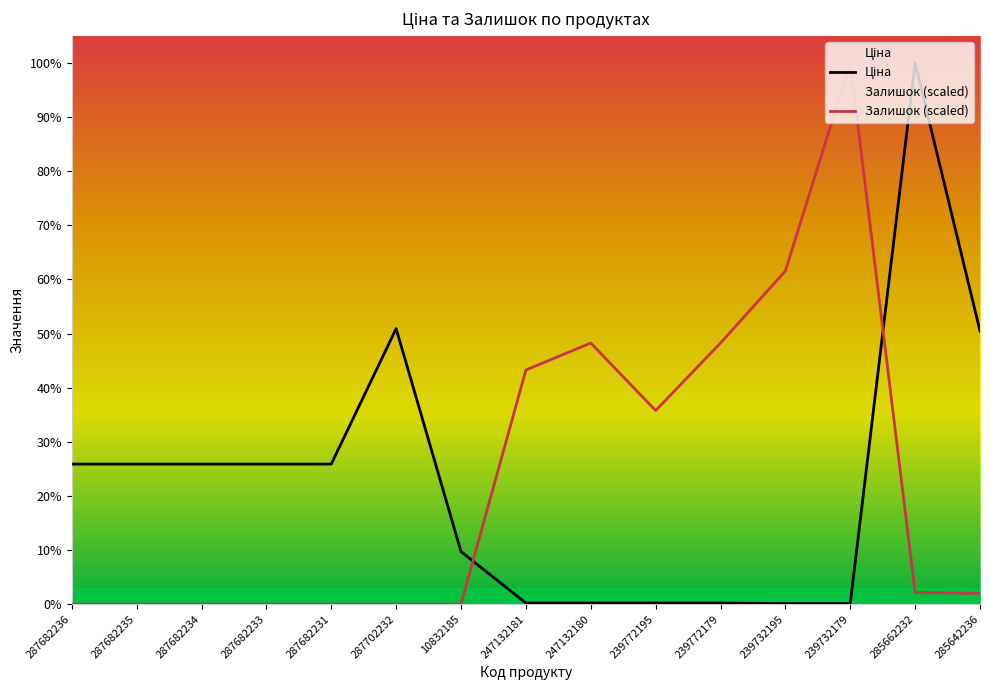

At which label is Залишок (scaled) closest to 29018?

247132180